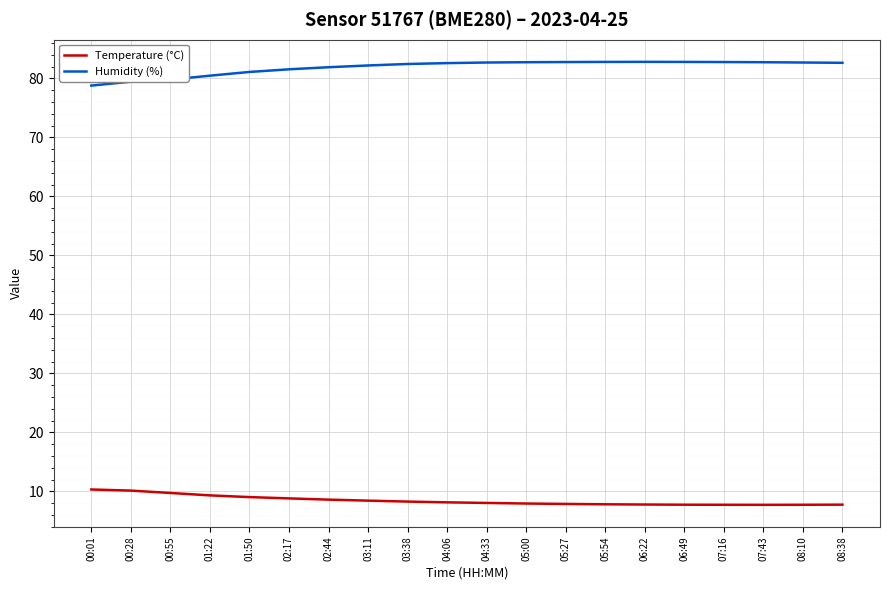

Which series has the largest range (max minus min)?

Humidity (%)